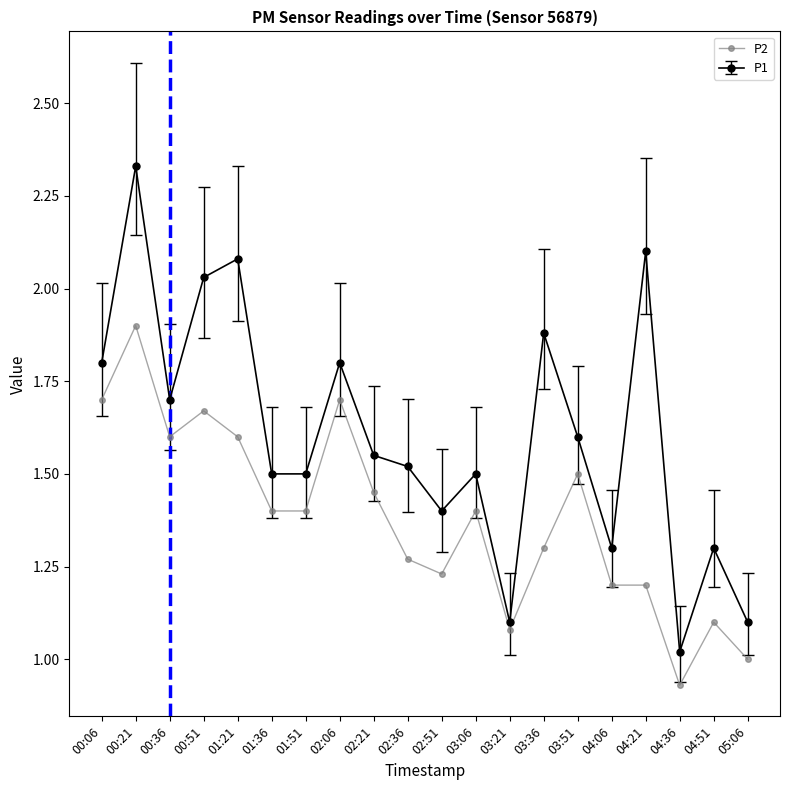

How many distinct data groups are displayed?

2